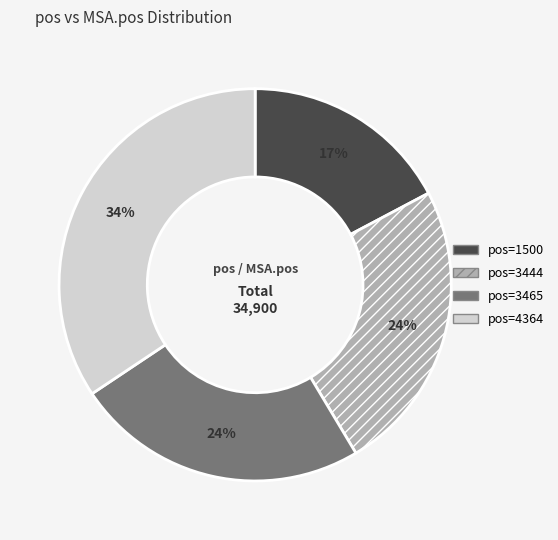

How many segments does this pie chart have?

4